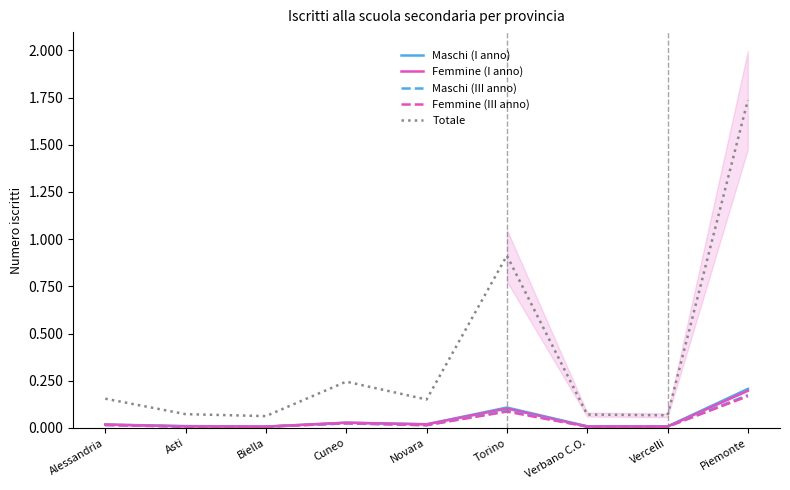

What is the spread (max minus min) of values at Asti?

0.1